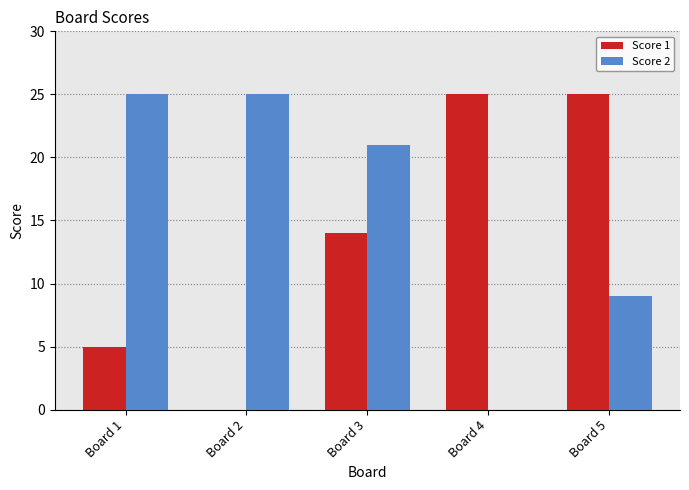

Which series changed the most between Board 2 and Board 5?

Score 1